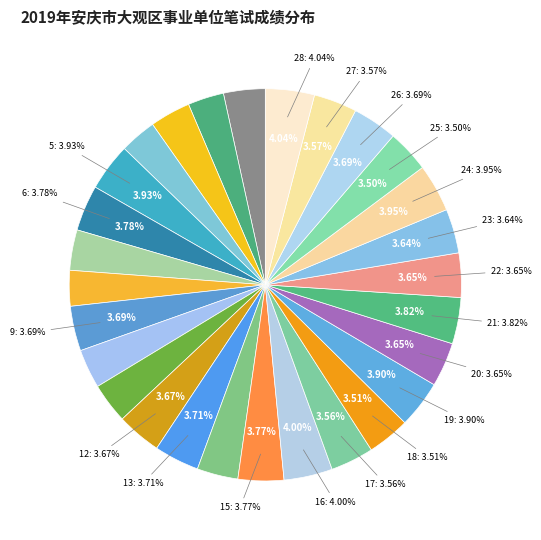

Which slice is the largest?

管理(201901)-28